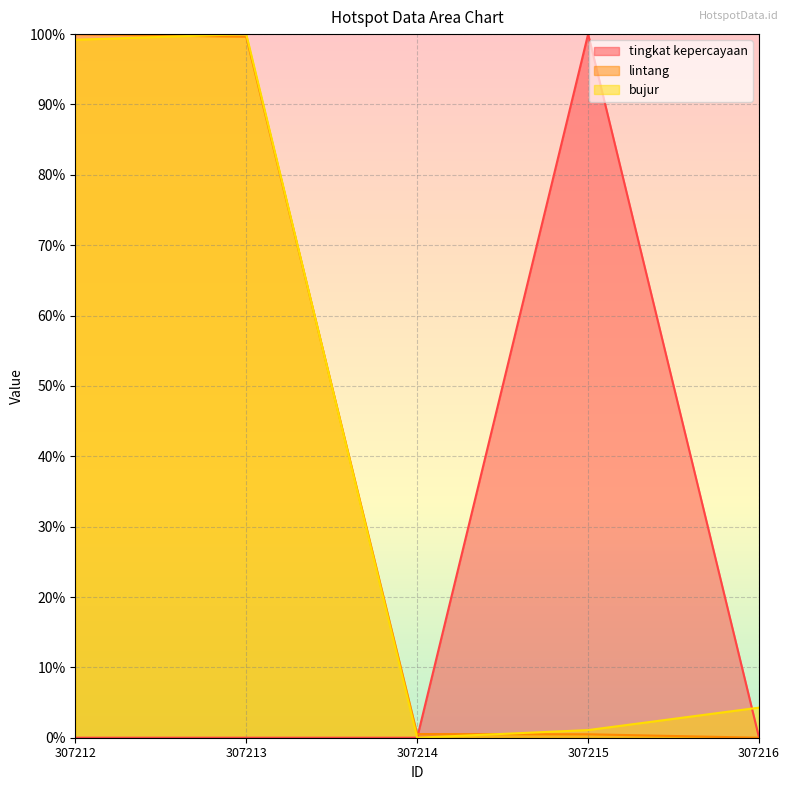

At which category is the sum across all series the highest?

307213